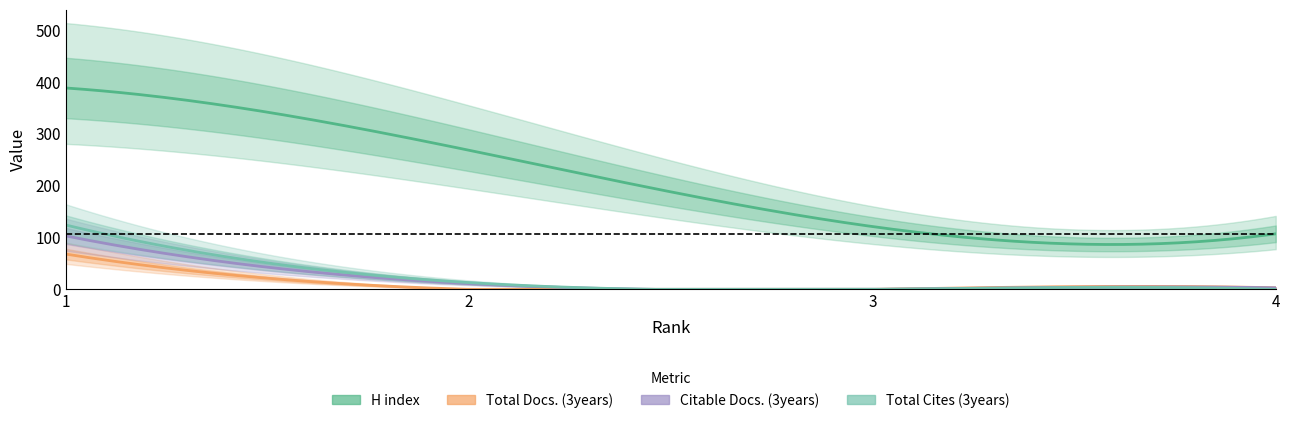

Which series changed the most between 2 and 3?

H index